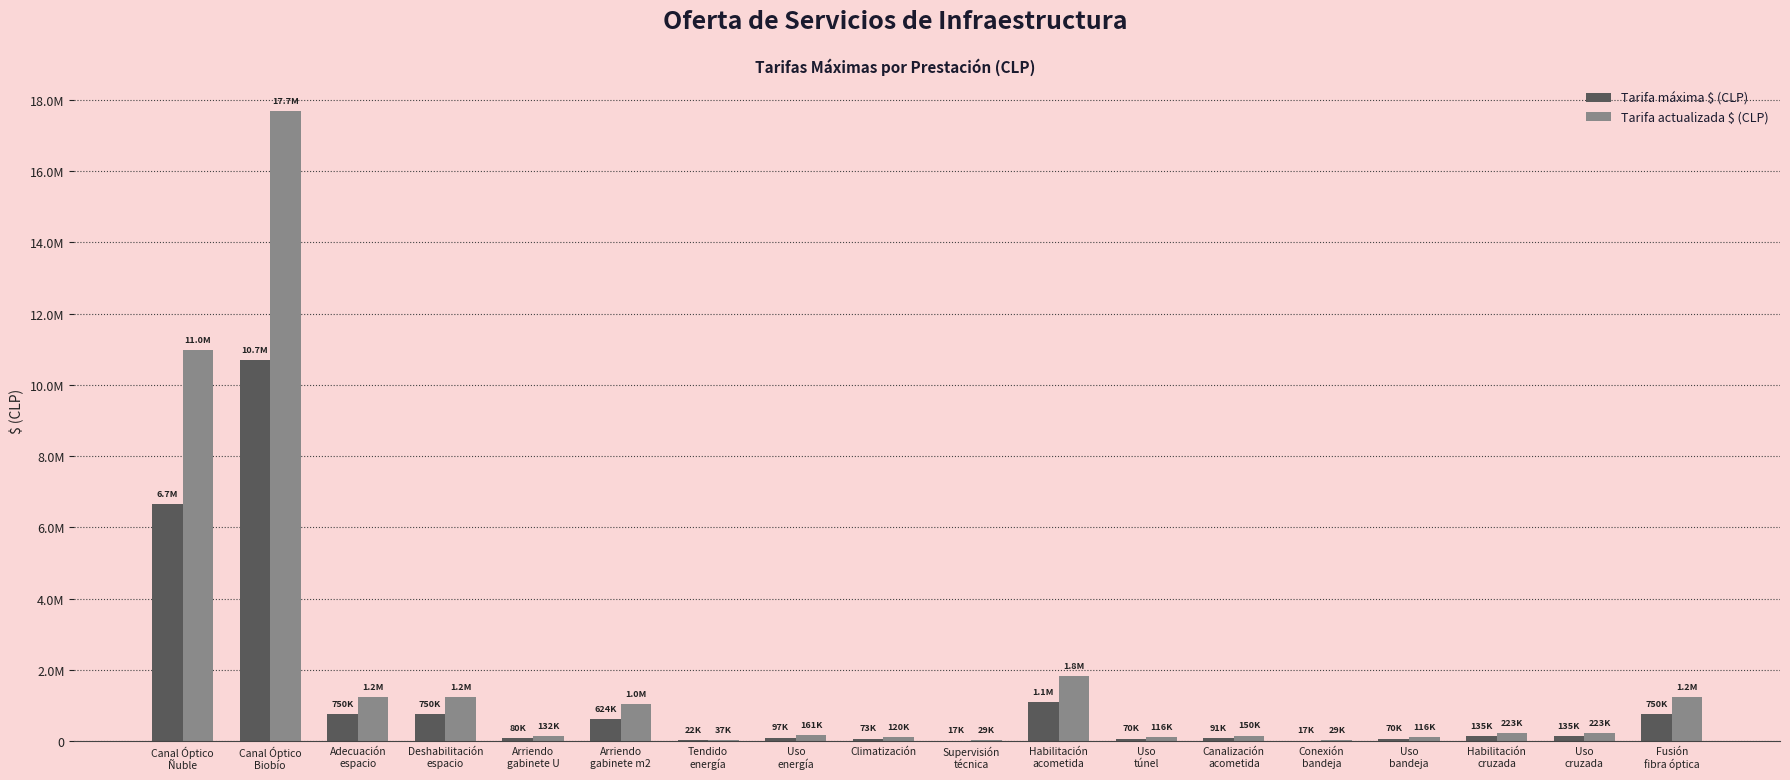

Are the bars horizontal?

No